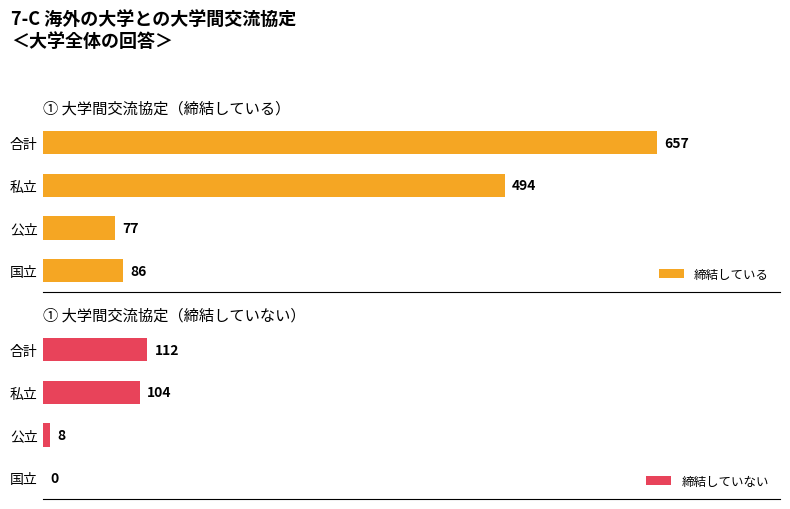

Reading left to right, extract all data points from this chart.

締結している: 86	77	494	657
締結していない: 0	8	104	112